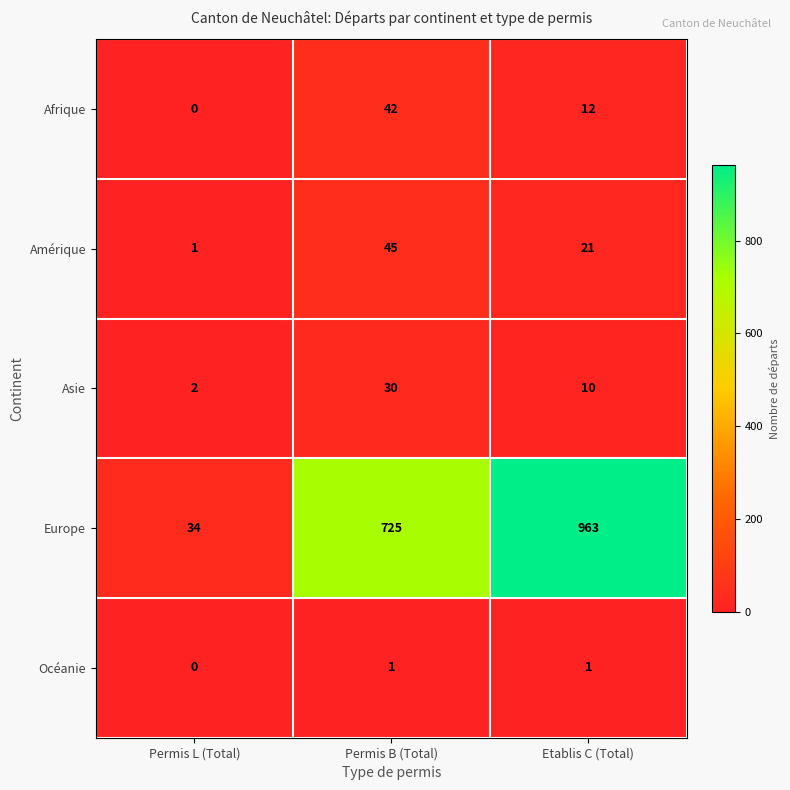

Reading right to left, list all the values displayed in this chart.

Afrique: 12	42	0
Amérique: 21	45	1
Asie: 10	30	2
Europe: 963	725	34
Océanie: 1	1	0